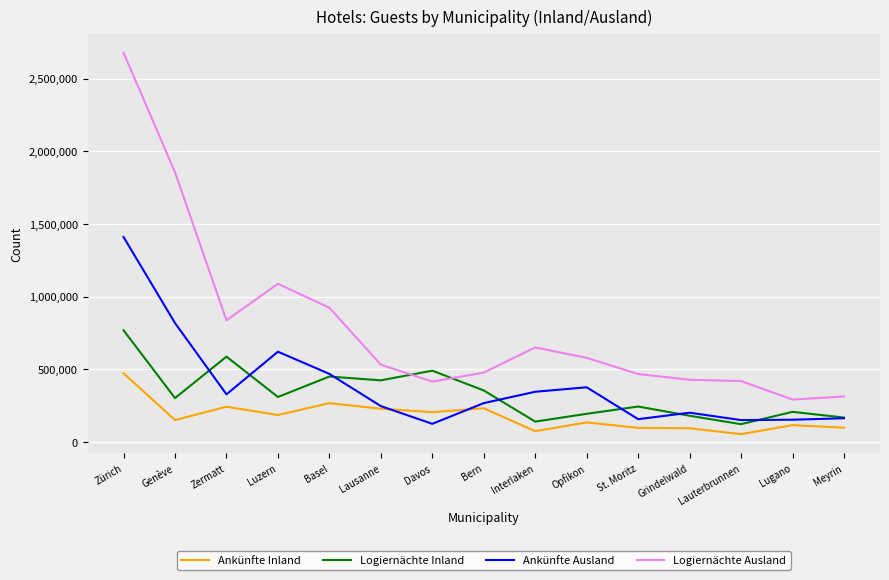

What is the difference between the highest and lowest values at St. Moritz?

370568